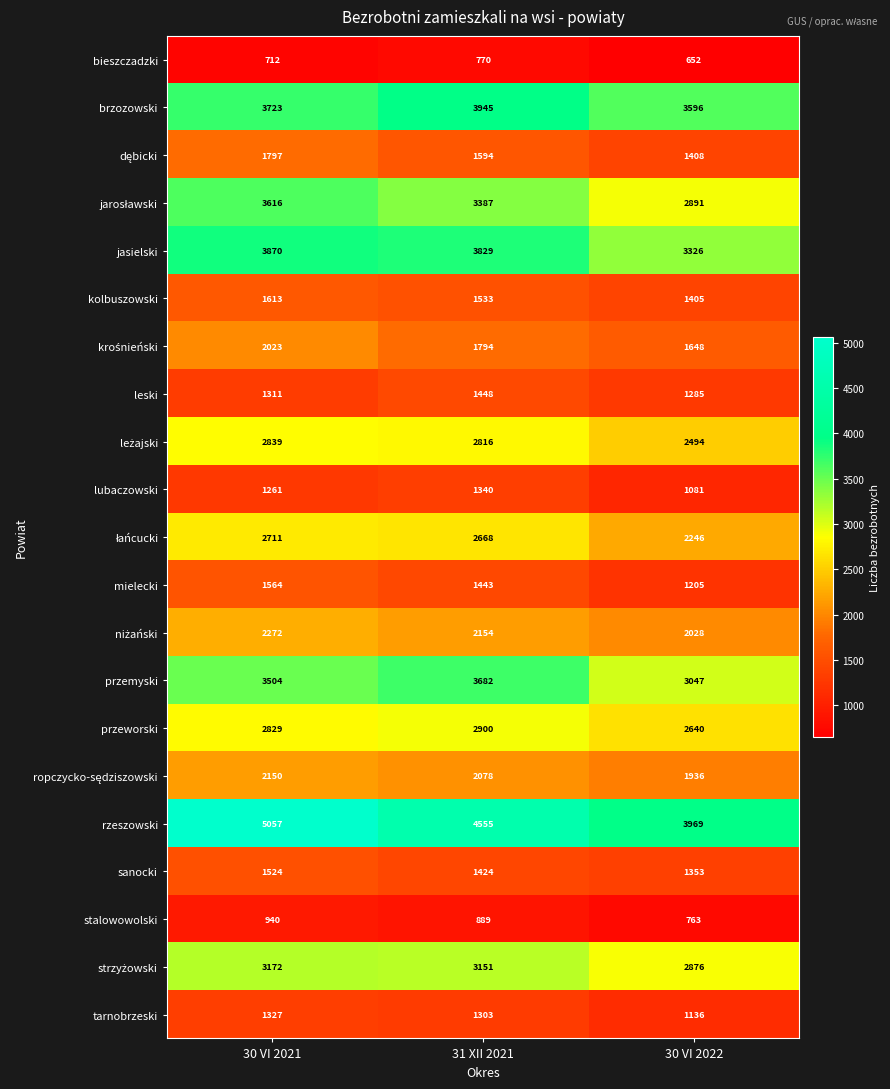

Is it true that stalowowolski equals 503 at 30 VI 2021?

False